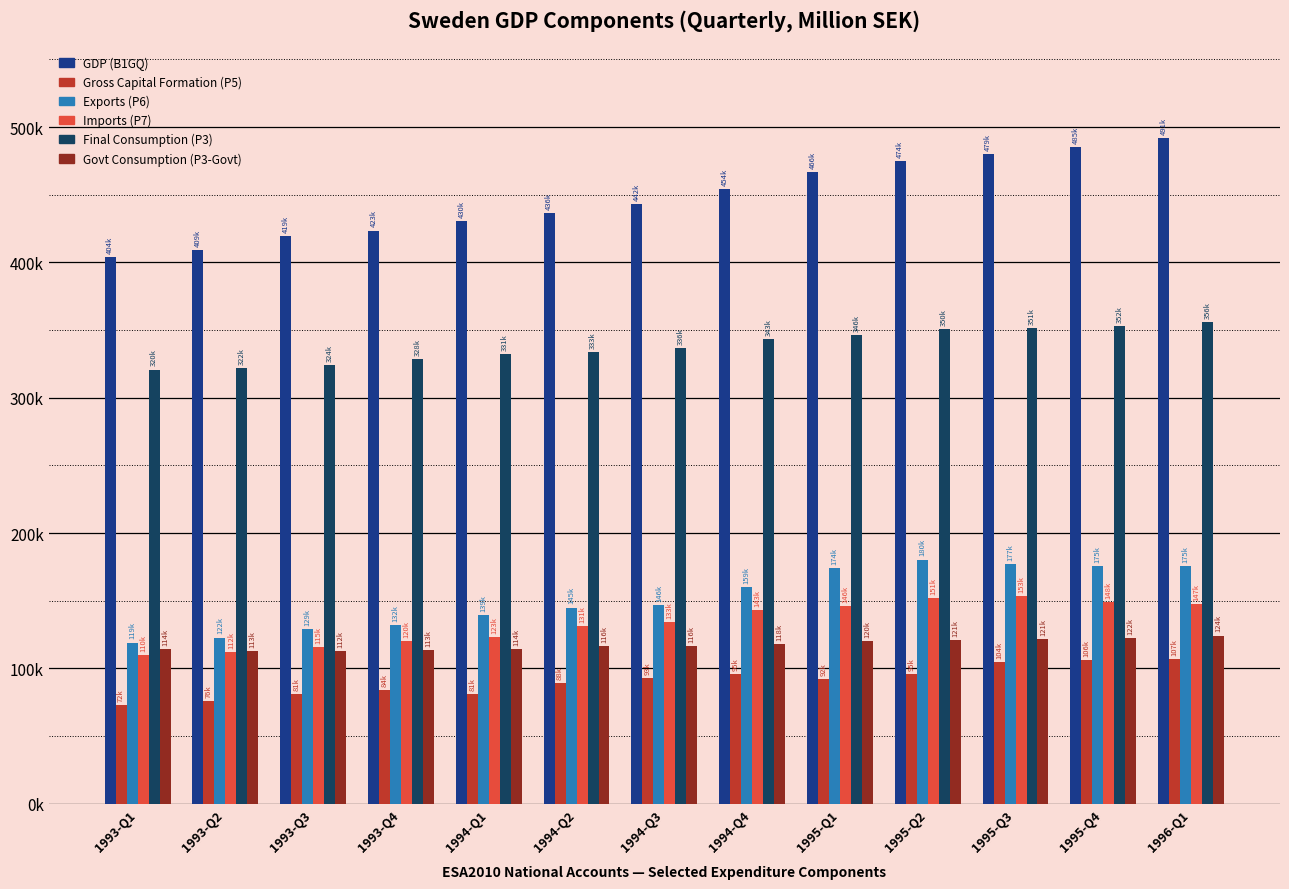

Are the bars horizontal?

No